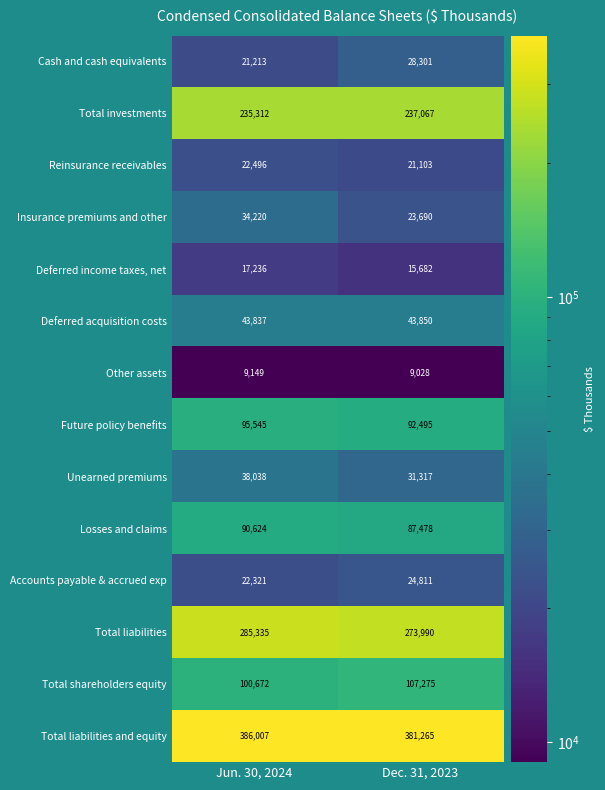

At how many categories does at least one series exceed 133915?

2